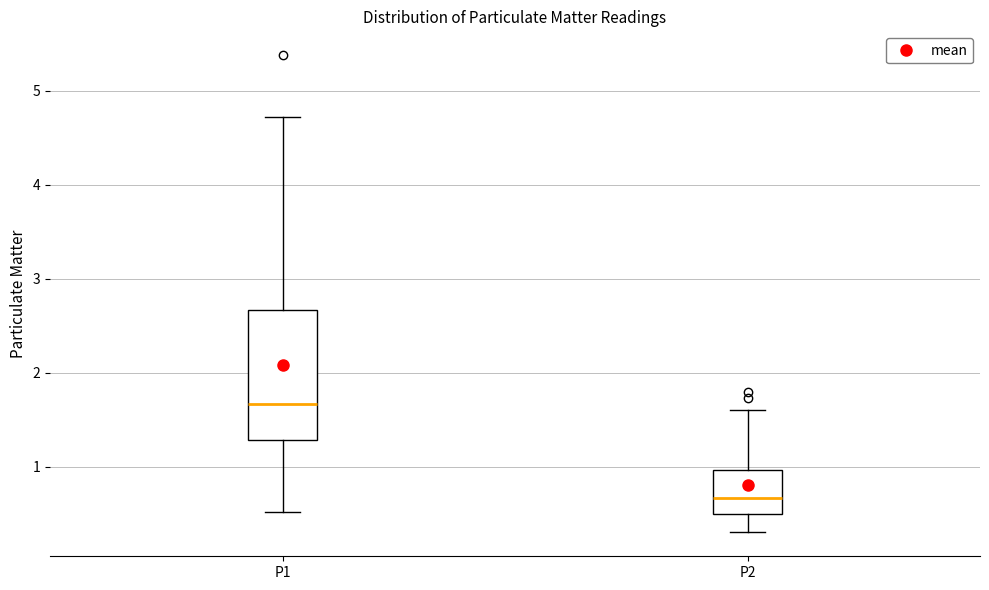

Reading left to right, transcribe this box plot: for each box, give where its median line is, the range the box spans, and where its two whiskers end, as read against the y-axis. The values are not printed on the chart, so give them approximately, as read against the axis.

P1: median 1.7, box 1.3 to 2.7, whiskers 0.5 to 4.7
P2: median 0.7, box 0.5 to 1.0, whiskers 0.3 to 1.6